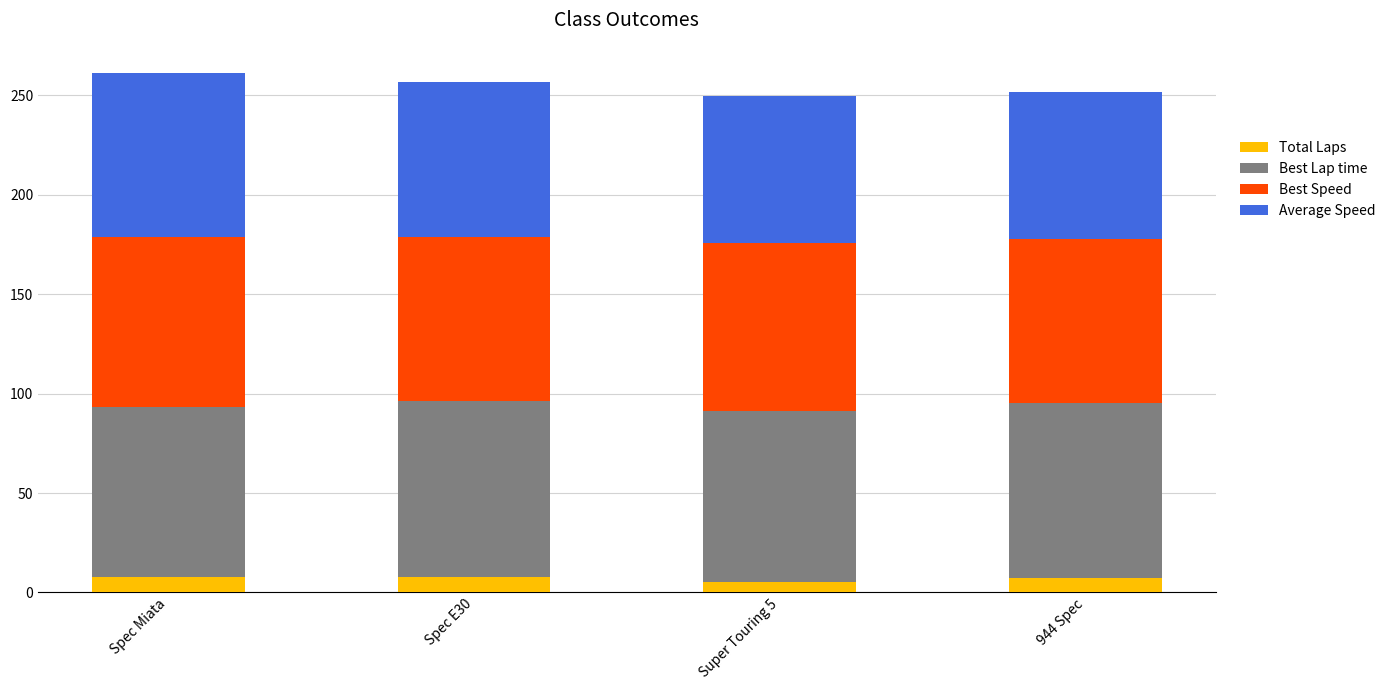

Are the bars grouped side by side (vs. stacked)?

No